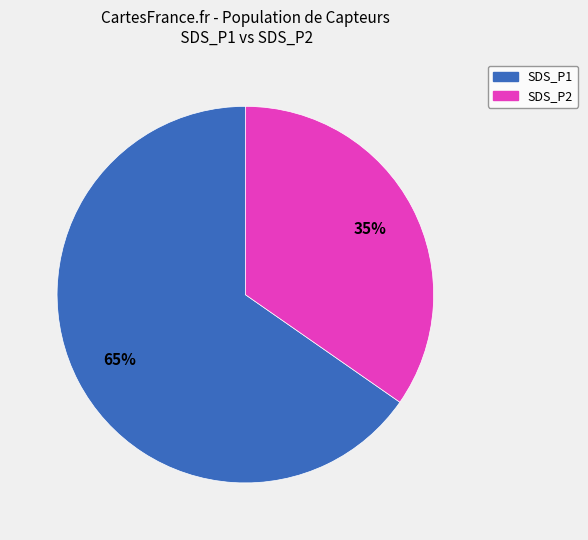

Is there a majority slice in this chart?

Yes